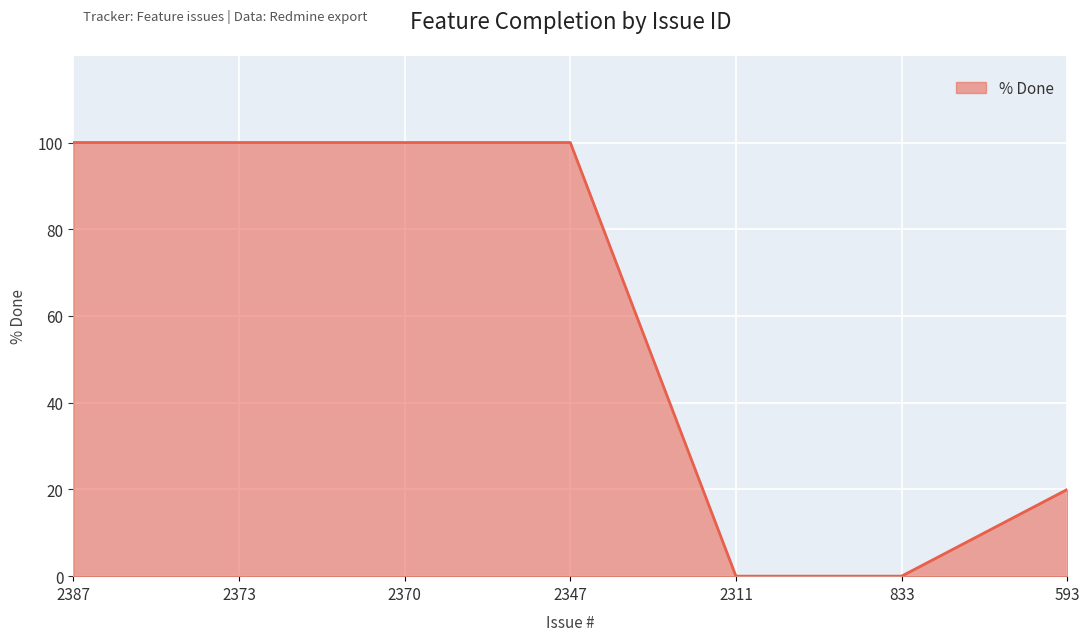

What is the difference between the maximum and minimum values?

100